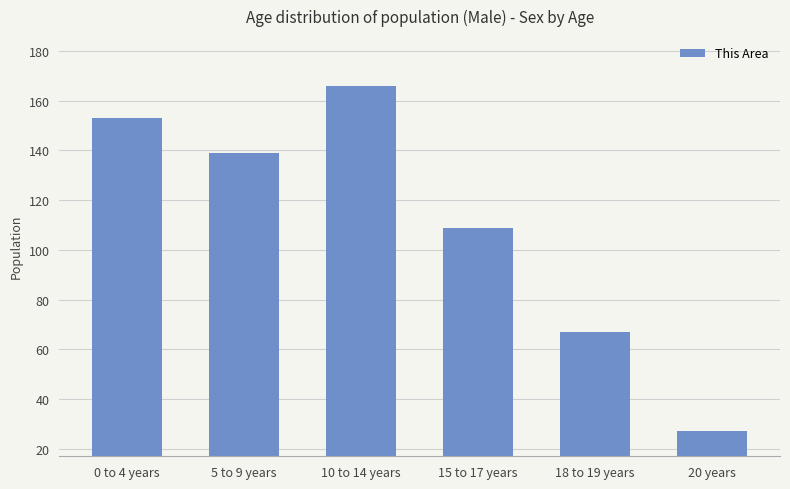

What value does the data have at 20 years?

27